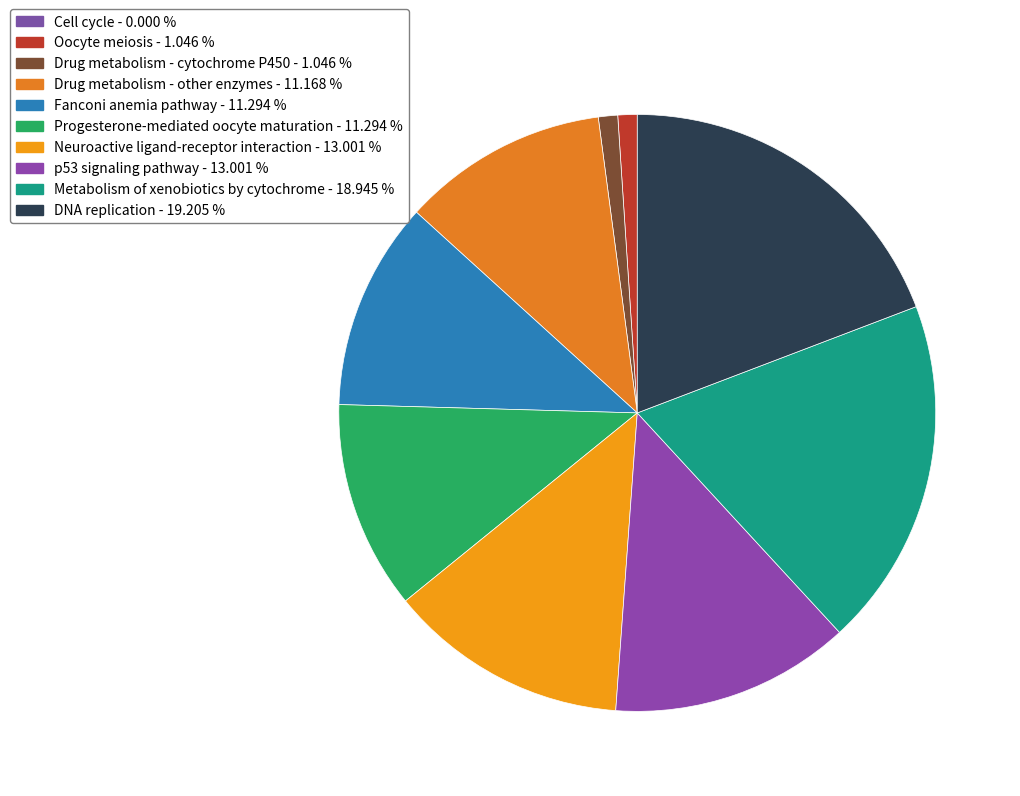

Is the sum of Metabolism of xenobiotics by cytochrome and Drug metabolism - other enzymes greater than half?

No